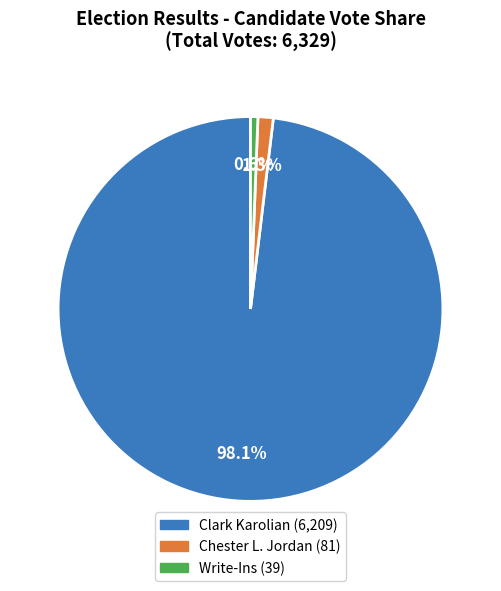

Is there a majority slice in this chart?

Yes